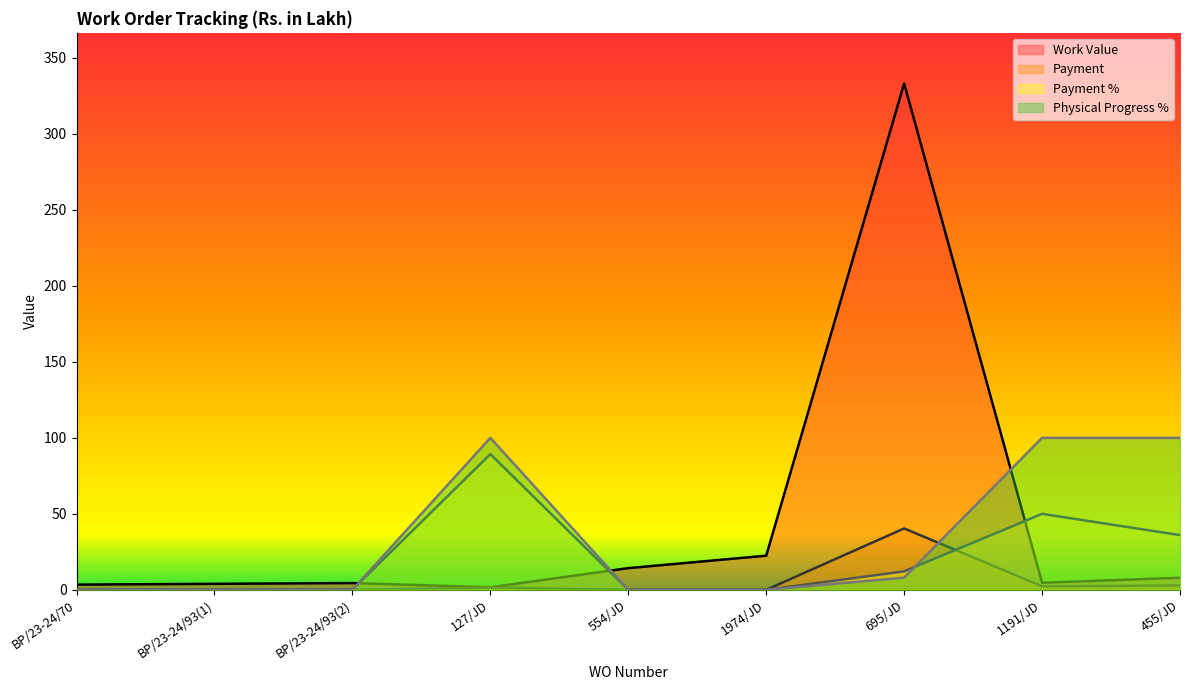

What is the average value of the Payment series?

5.2